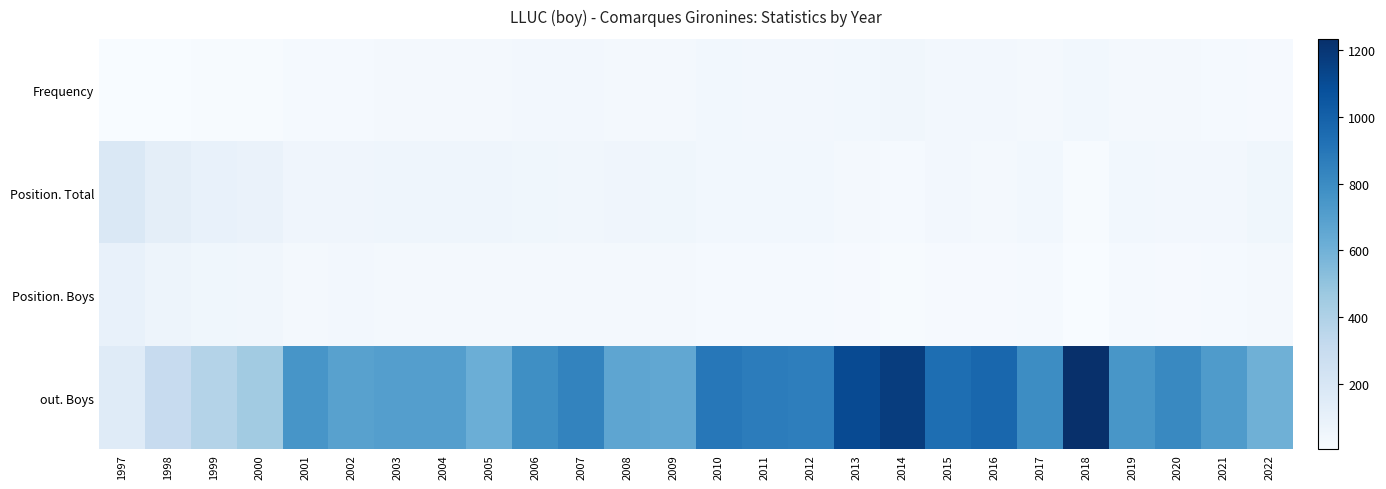

Which has a higher value, 2000 or 2010?

2010